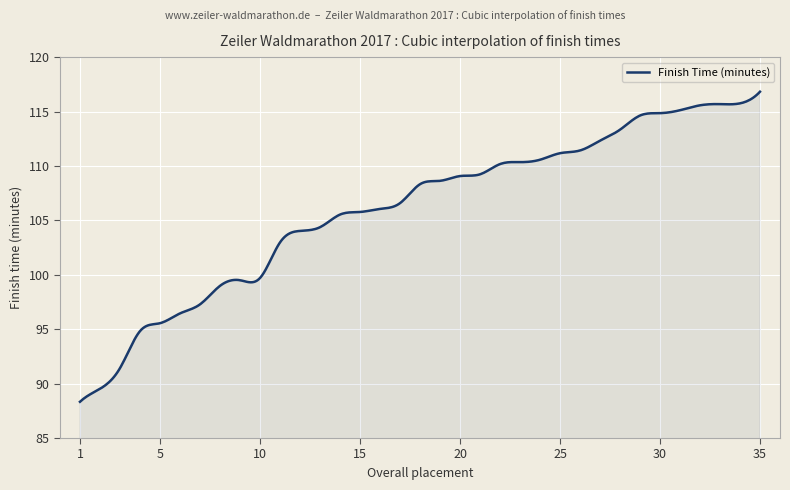

What is the minimum value shown in the chart?

88.3